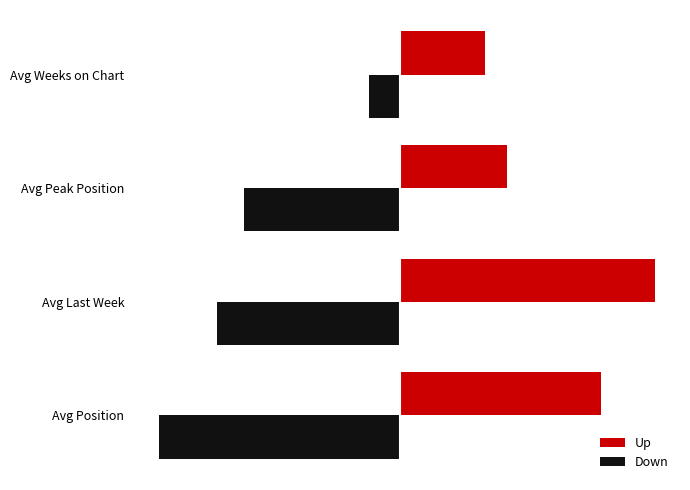

Which category has the highest value in the Up series?

Avg Last Week